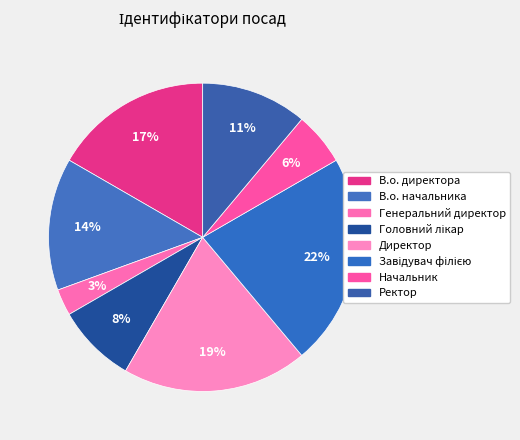

To the nearest percent, what is the combined percentage of Головний лікар and Генеральний директор?

11%